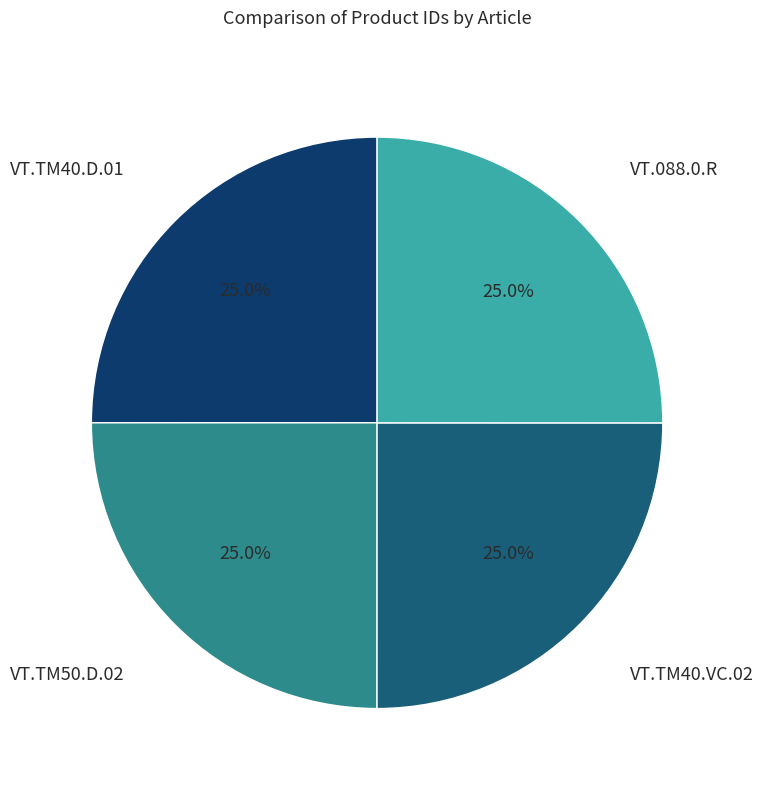

Is there a majority slice in this chart?

No